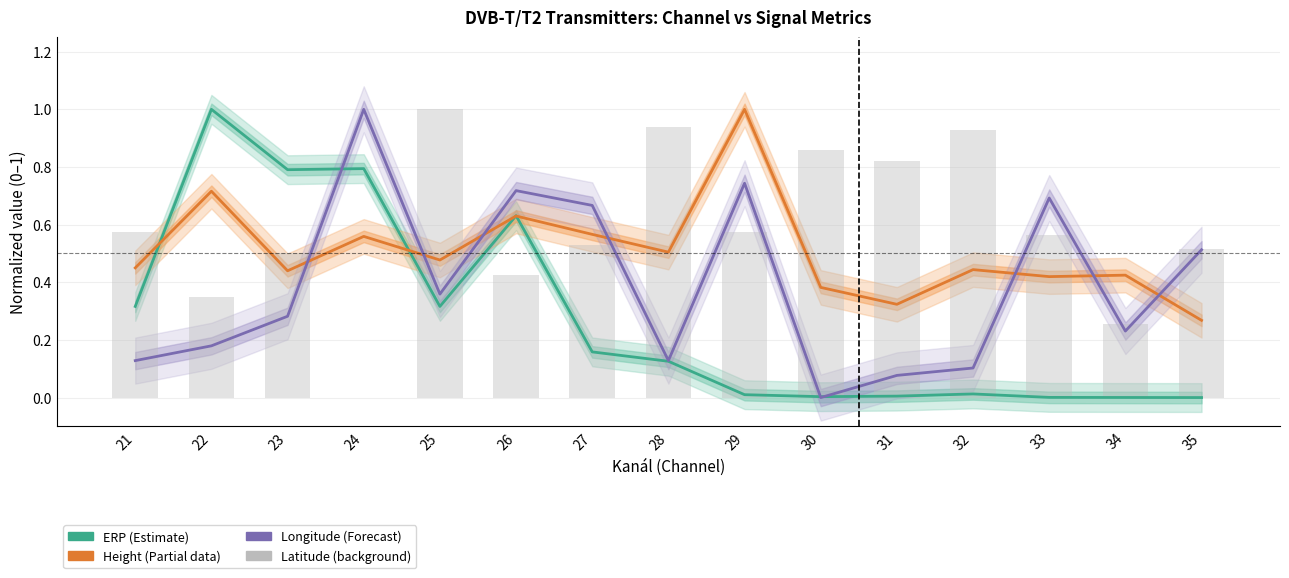

The value of Latitude (normalized) at 34 is 0.4. True or false?

False